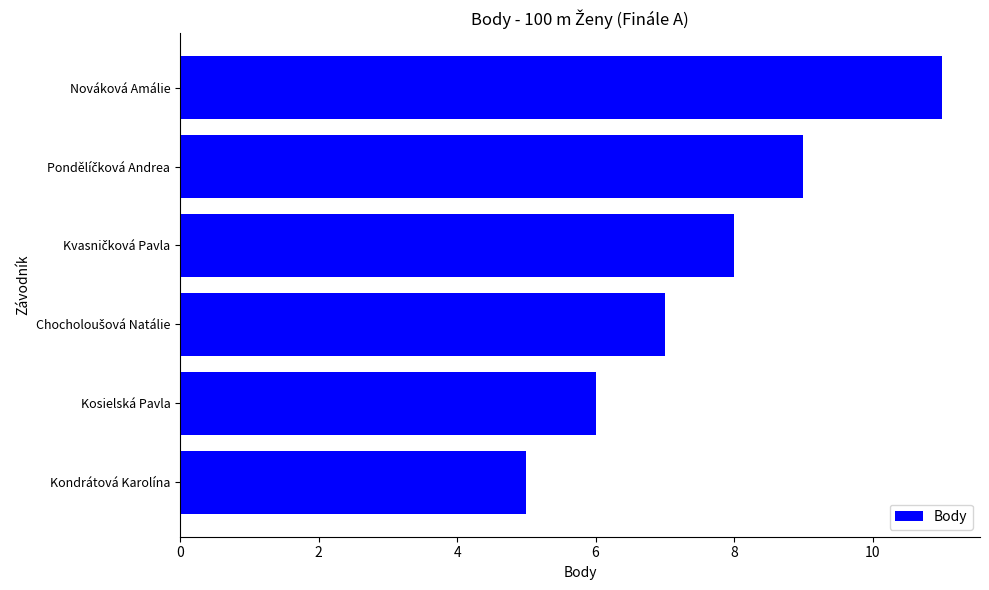

What is the maximum value shown in the chart?

11